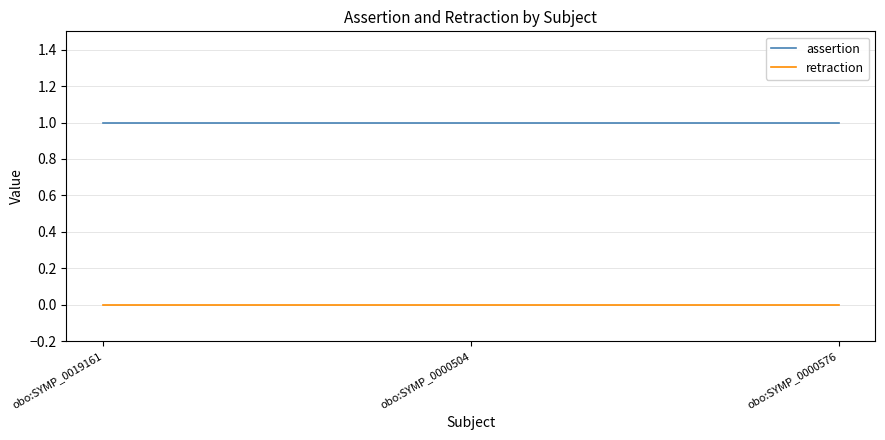

The value of retraction at obo:SYMP_0019161 is 0. True or false?

True